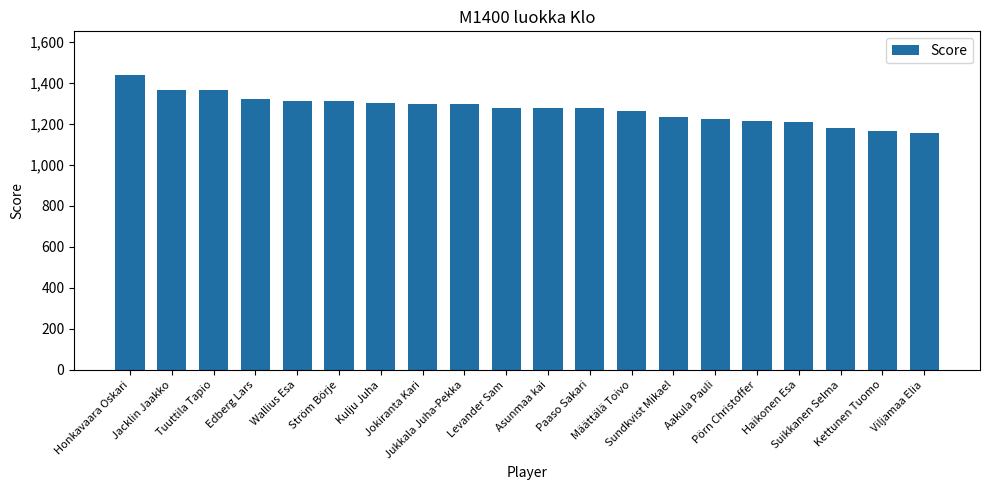

What is the difference between the maximum and minimum values?

278